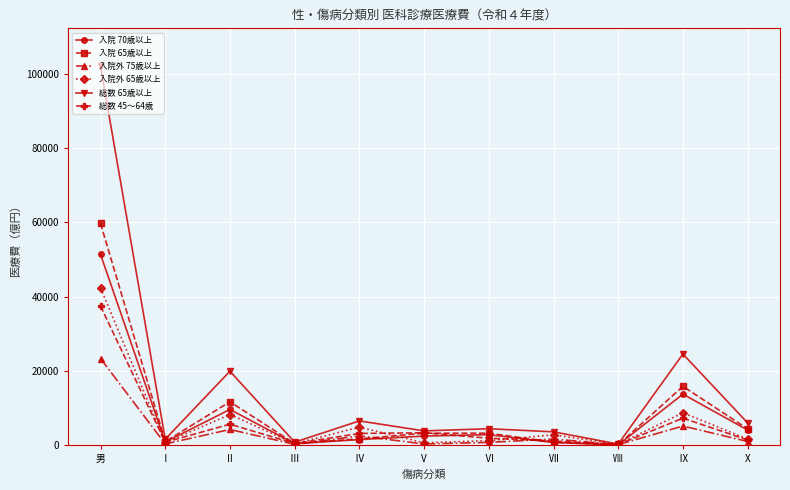

True or false: 入院外 65歳以上 has a value of 12738 at 男.

False